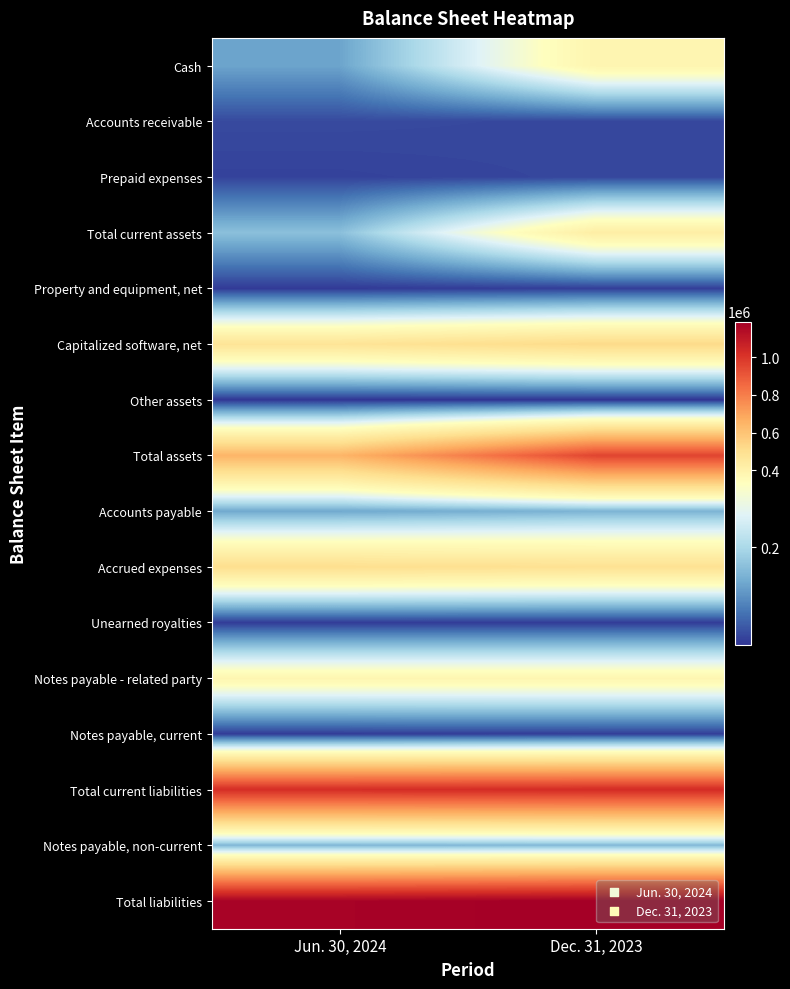

What is the smallest value displayed?

853